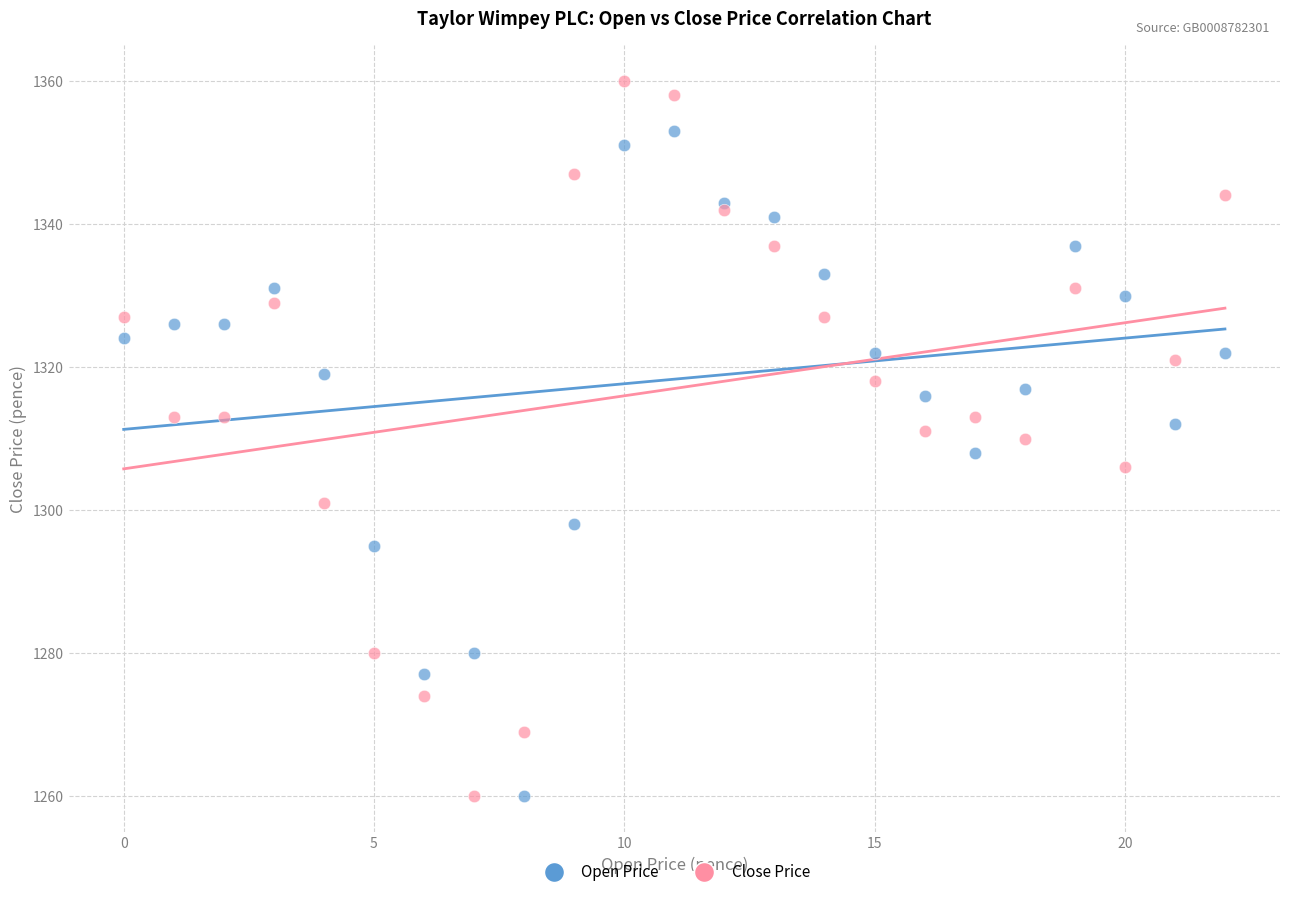

Which series has the widest spread of Y values?

Close Price